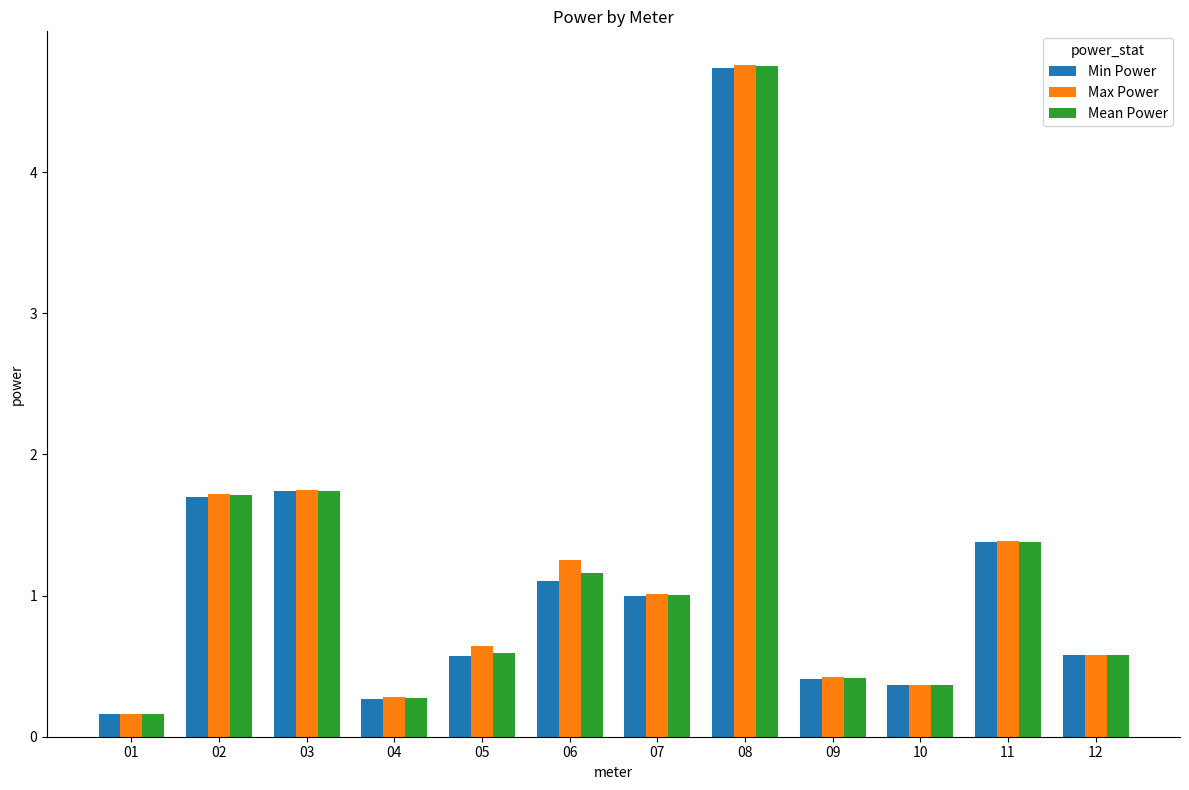

At which category is the sum across all series the highest?

08